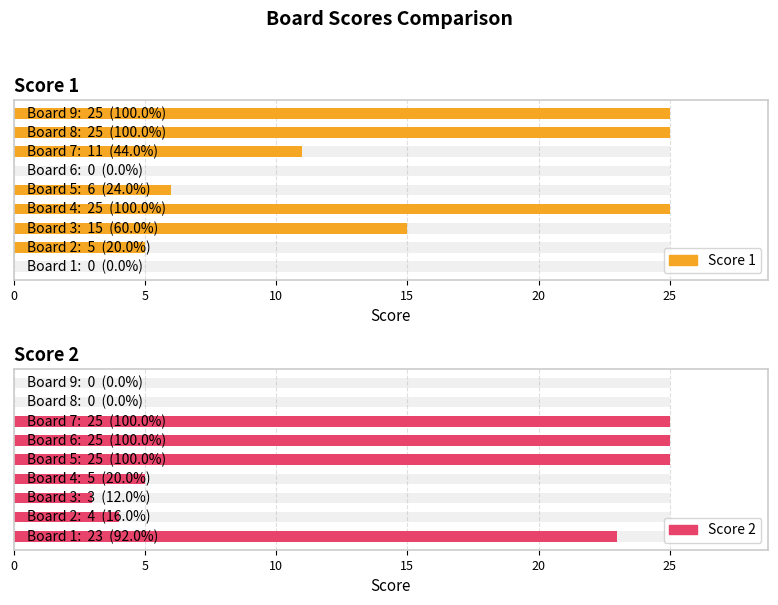

Is the value of Score 1 at 25 greater than the value of Score 2 at 25?

No